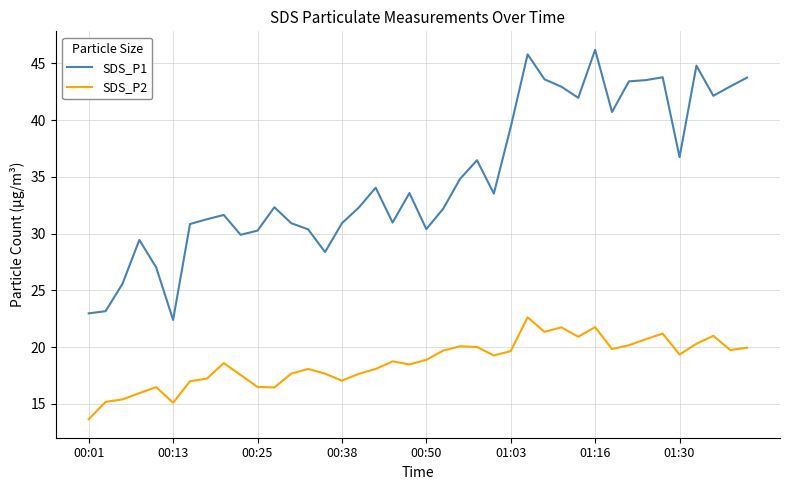

What is the minimum value shown in the chart?

13.7